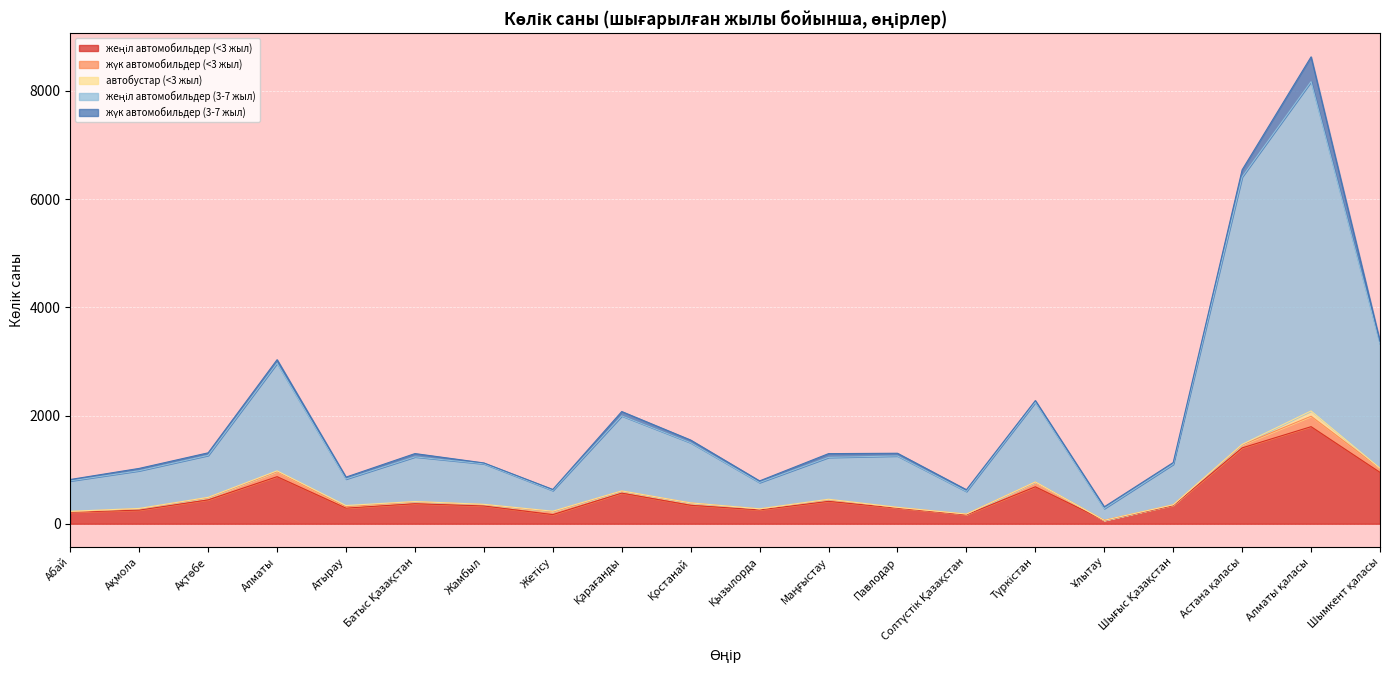

The жеңіл автомобильдер (3-7 жыл) series shows 825 at Батыс Қазақстан. True or false?

True